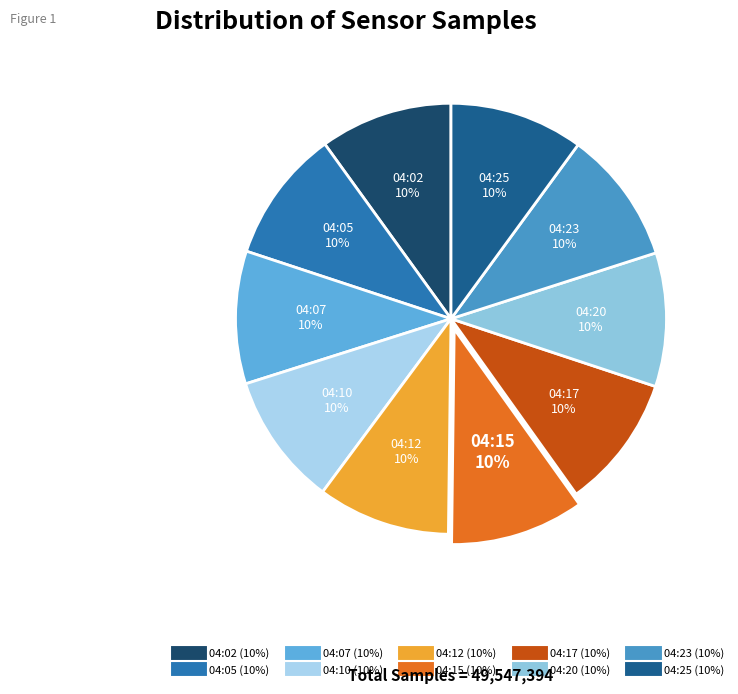

What is the ratio of the value at 04:25 to the value at 04:07?

1.0